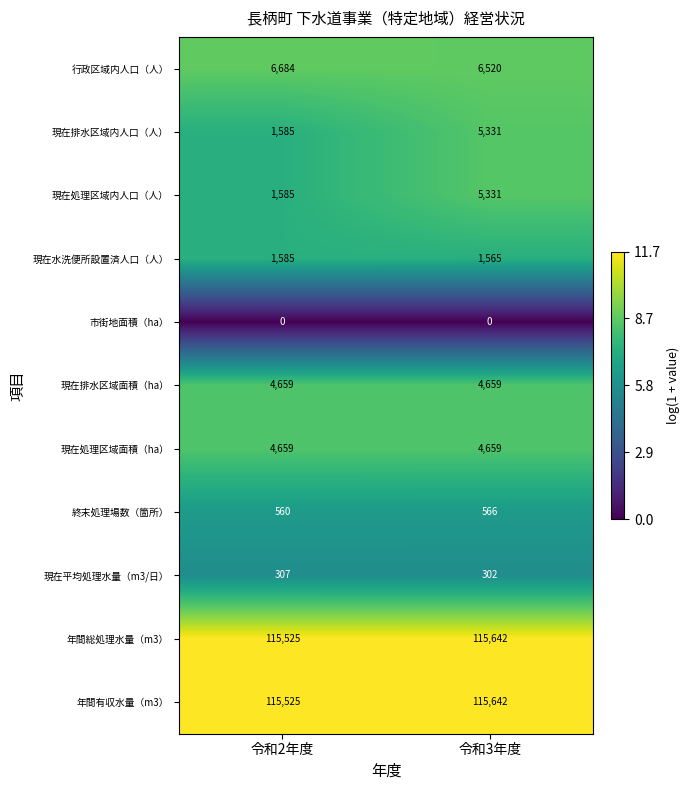

Reading left to right, what are all the values shown in this chart?

行政区域内人口（人）: 令和2年度=6684	令和3年度=6520
現在排水区域内人口（人）: 令和2年度=1585	令和3年度=5331
現在処理区域内人口（人）: 令和2年度=1585	令和3年度=5331
現在水洗便所設置済人口（人）: 令和2年度=1585	令和3年度=1565
市街地面積（ha）: 令和2年度=0	令和3年度=0
現在排水区域面積（ha）: 令和2年度=4659	令和3年度=4659
現在処理区域面積（ha）: 令和2年度=4659	令和3年度=4659
終末処理場数（箇所）: 令和2年度=560	令和3年度=566
現在平均処理水量（m3/日）: 令和2年度=307	令和3年度=302
年間総処理水量（m3）: 令和2年度=115525	令和3年度=115642
年間有収水量（m3）: 令和2年度=115525	令和3年度=115642